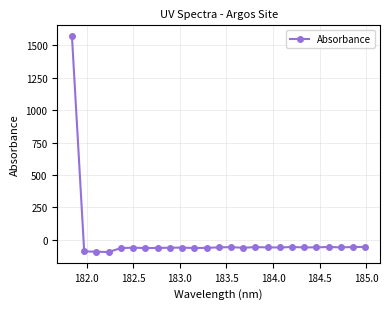

True or false: the data has more than 2 interior local peaks.

True